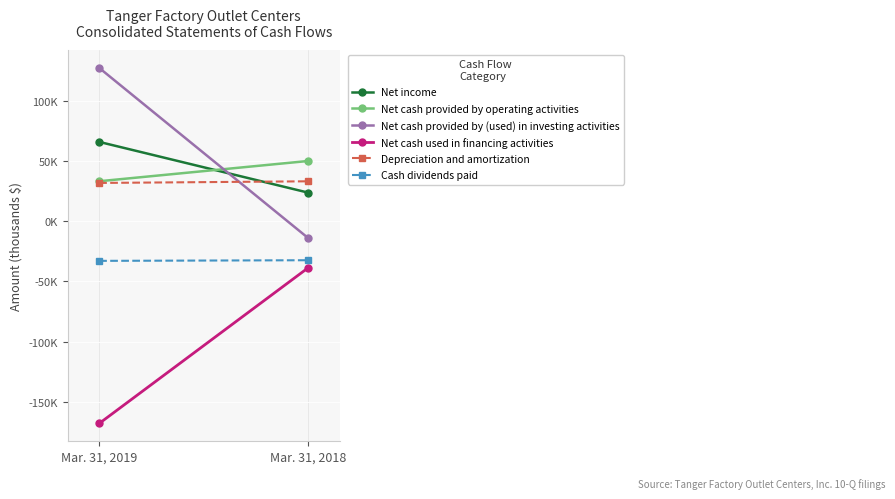

True or false: Net cash used in financing activities has a value of -167898 at Mar. 31, 2019.

True